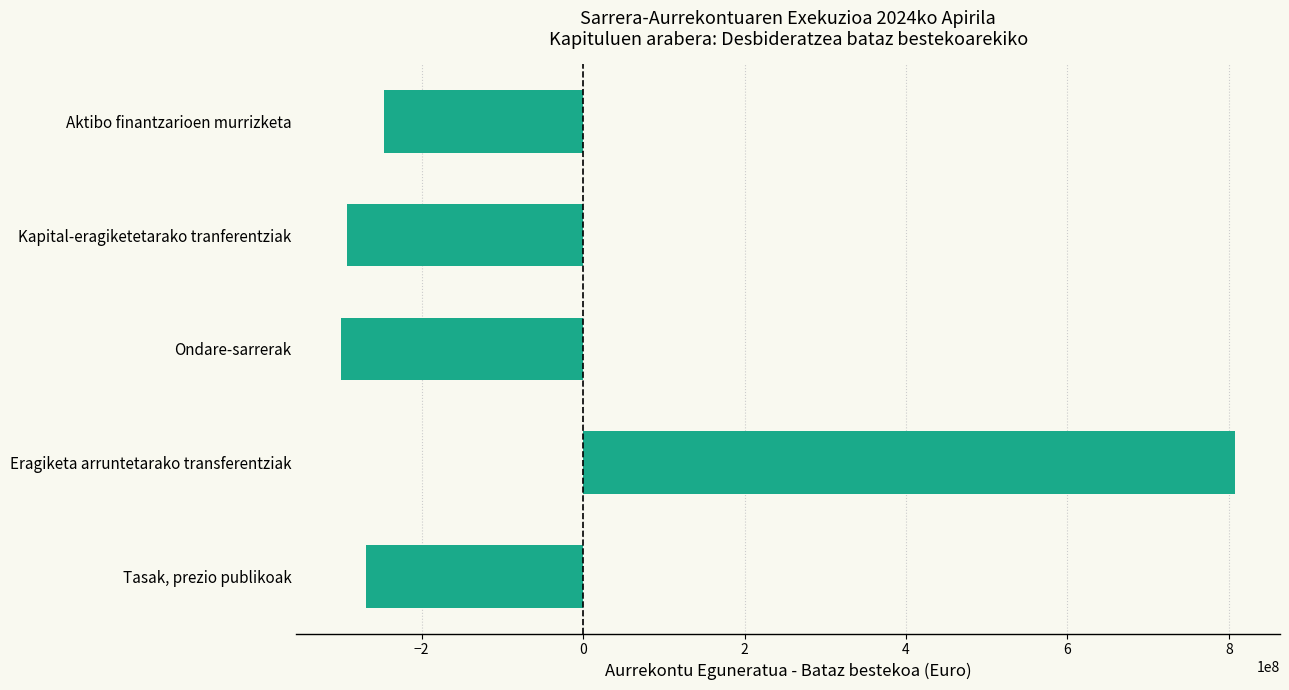

What is the difference between the second highest and minimum values?

52625403.6